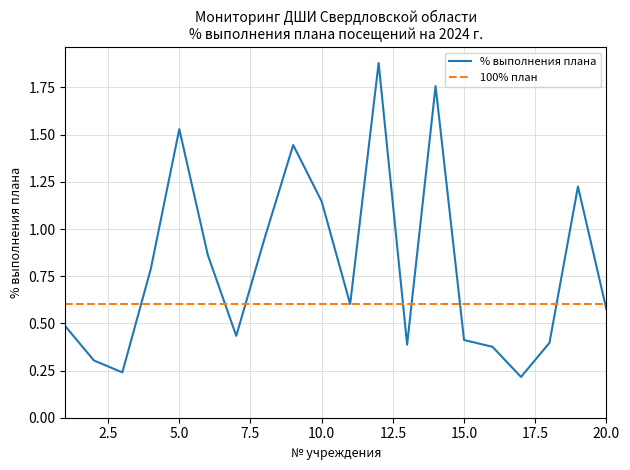

The % выполнения плана series shows 0.6 at 5.0. True or false?

False